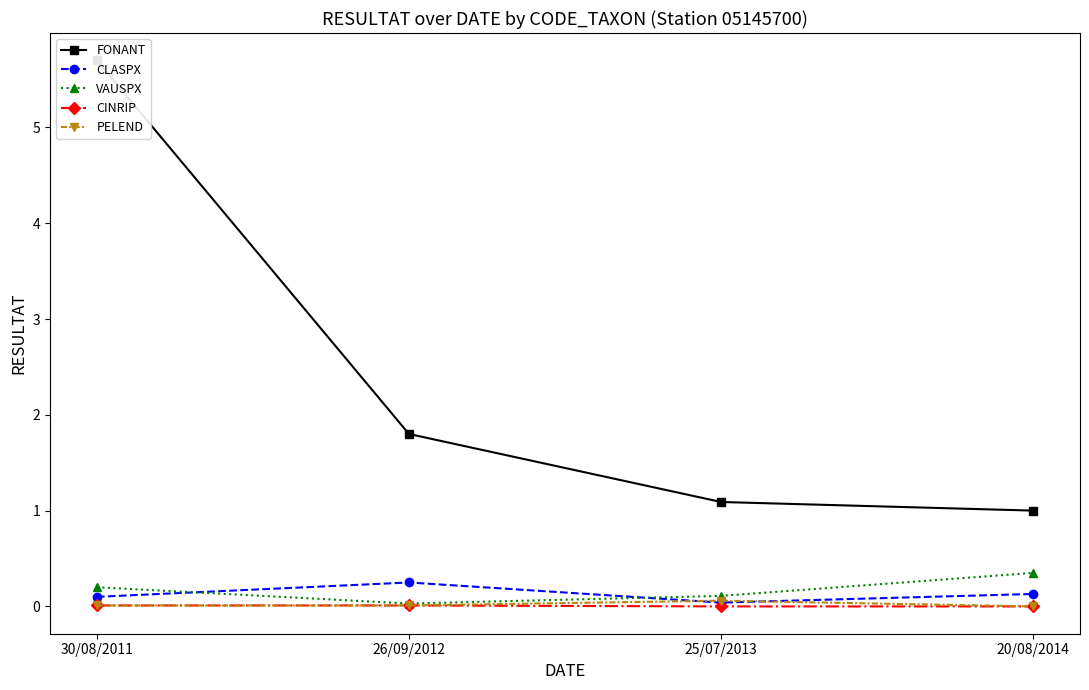

Does the chart display data point markers on the line(s)?

Yes